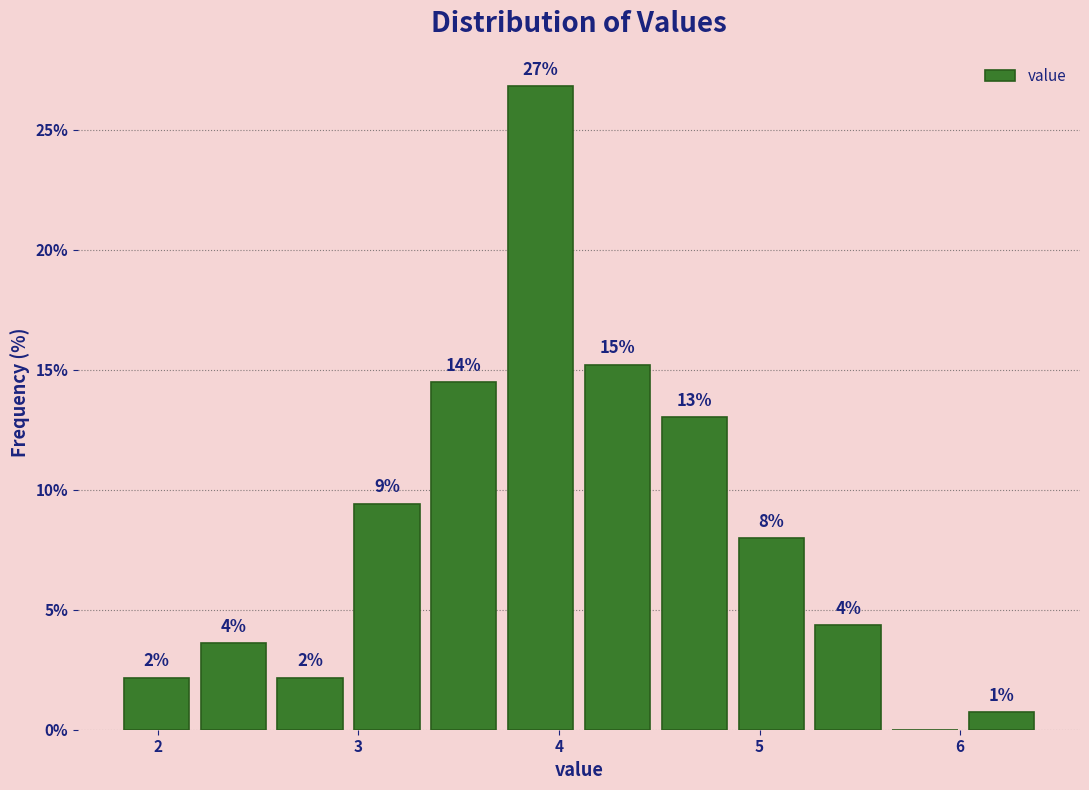

Read against the x-axis, roughly where is the centre of the tallest bar?

3.9